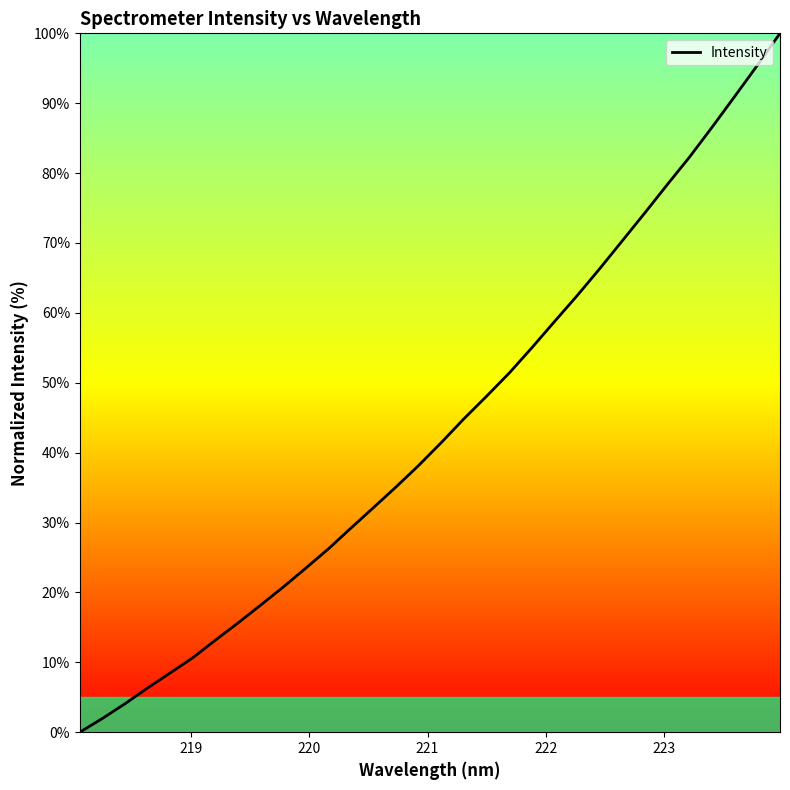

How many values exceed 41?

16